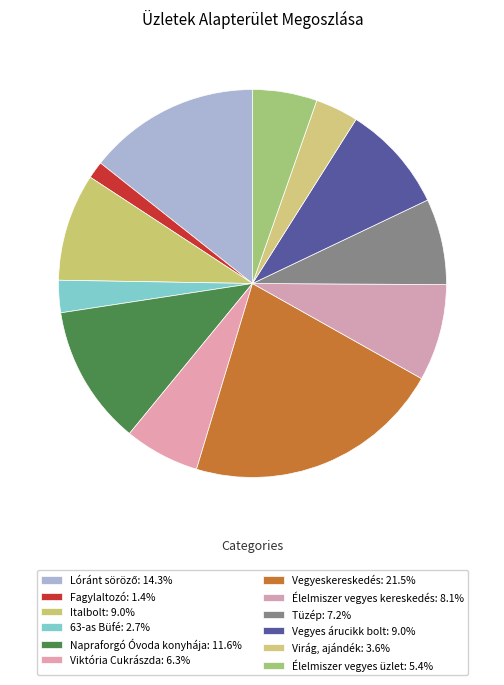

Does any single category account for the majority?

No